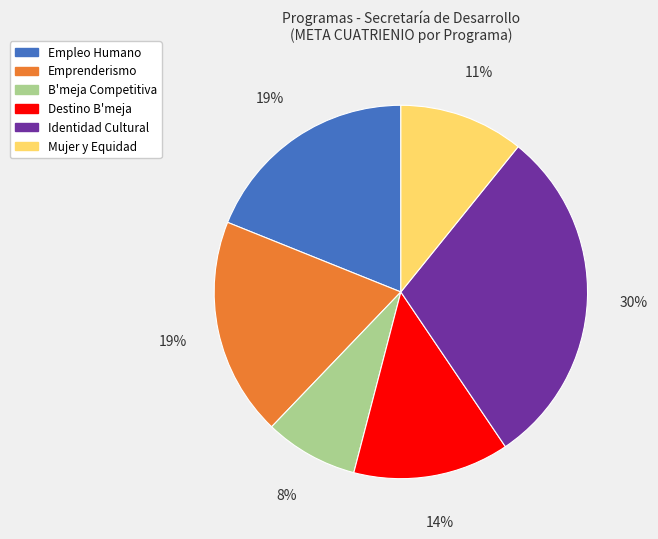

To the nearest percent, what is the difference between the largest and smallest slice percentages?

22%